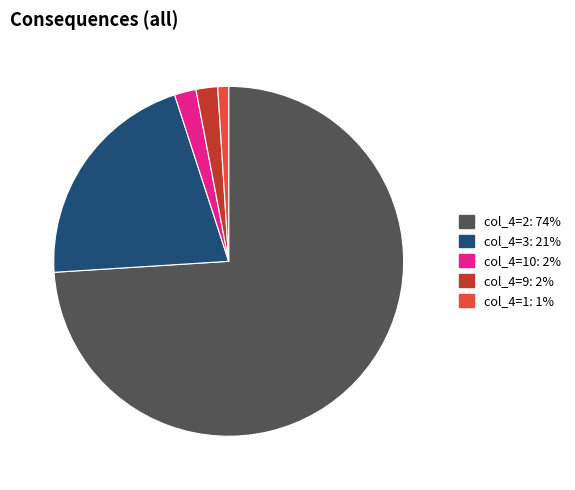

Is there any slice that represents more than half of the pie?

Yes